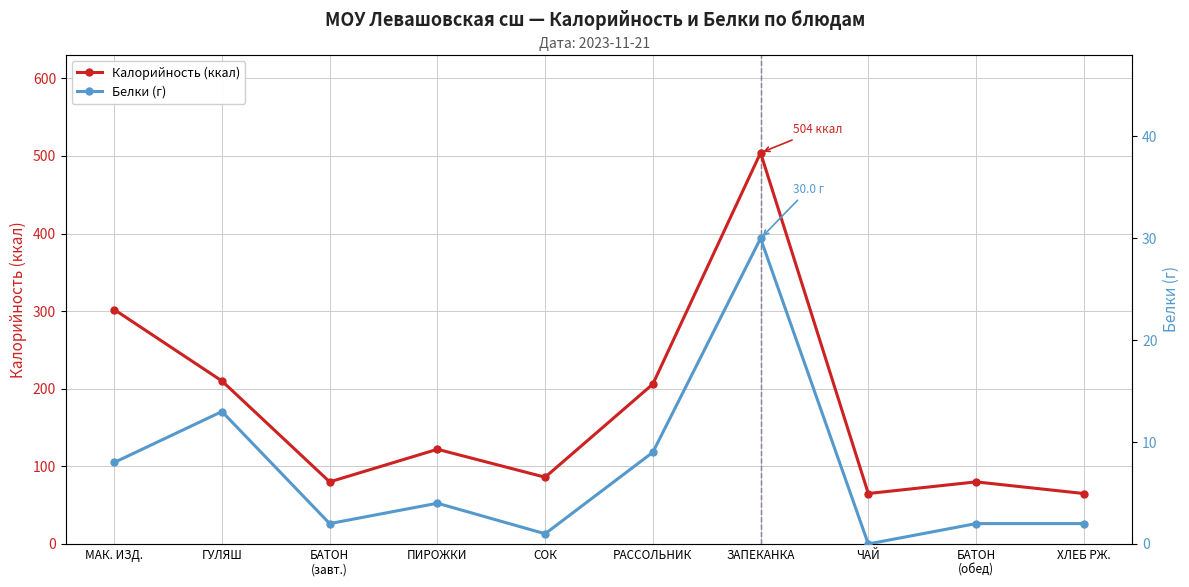

True or false: Белки (г) and Калорийность (ккал) cross at least once.

False